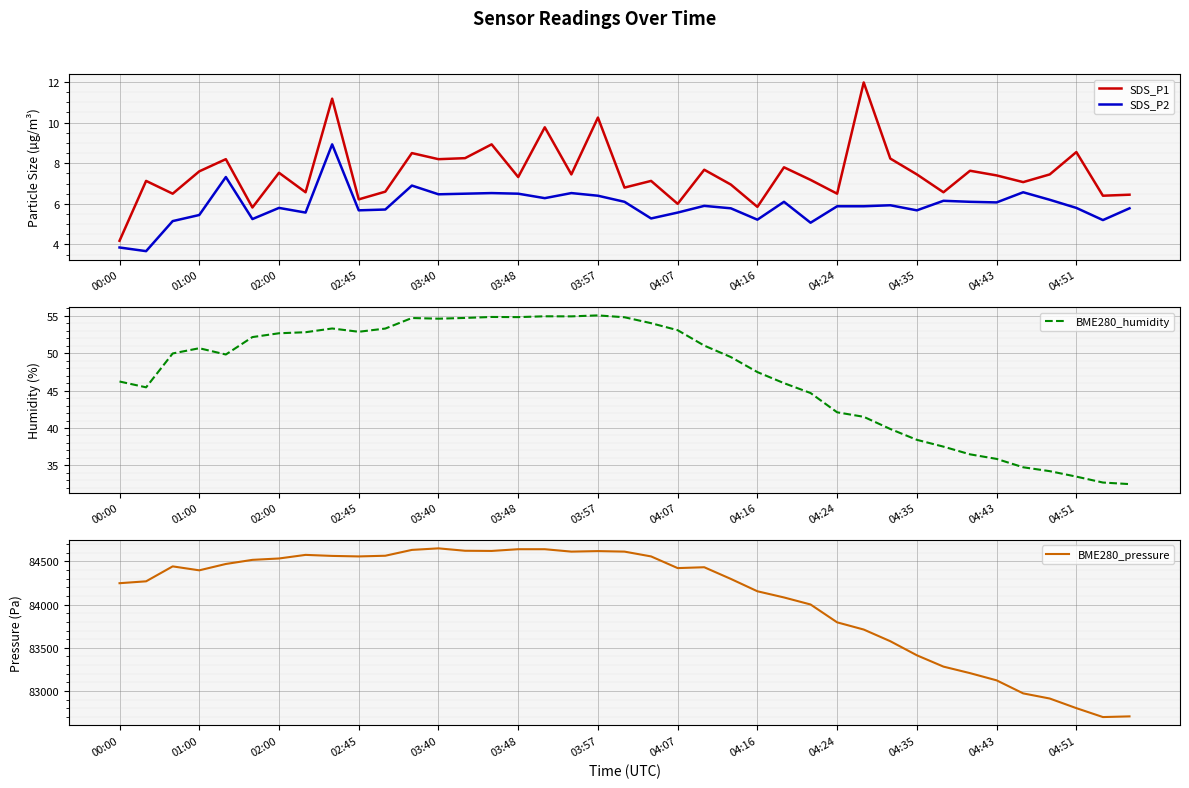

What is the average value of the SDS_P2 series?

5.9